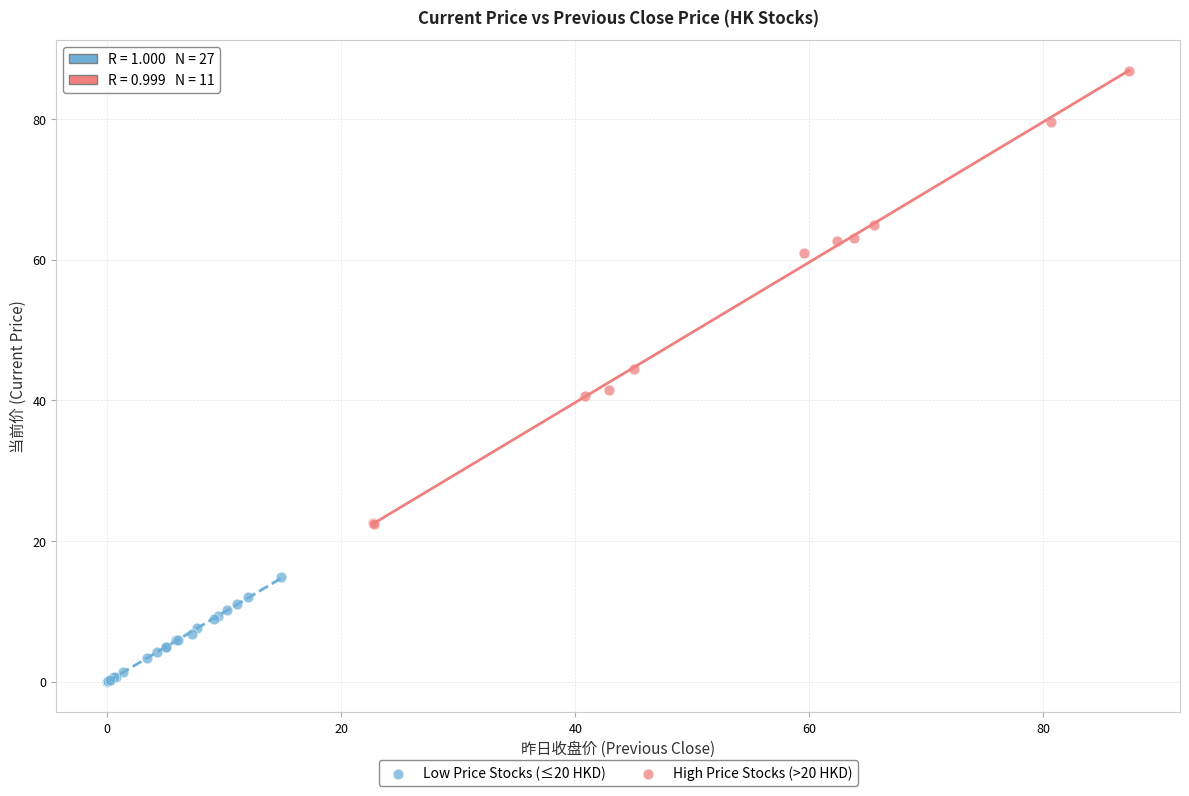

Which series contains the lowest Y value?

Low Price Stocks (≤20 HKD)